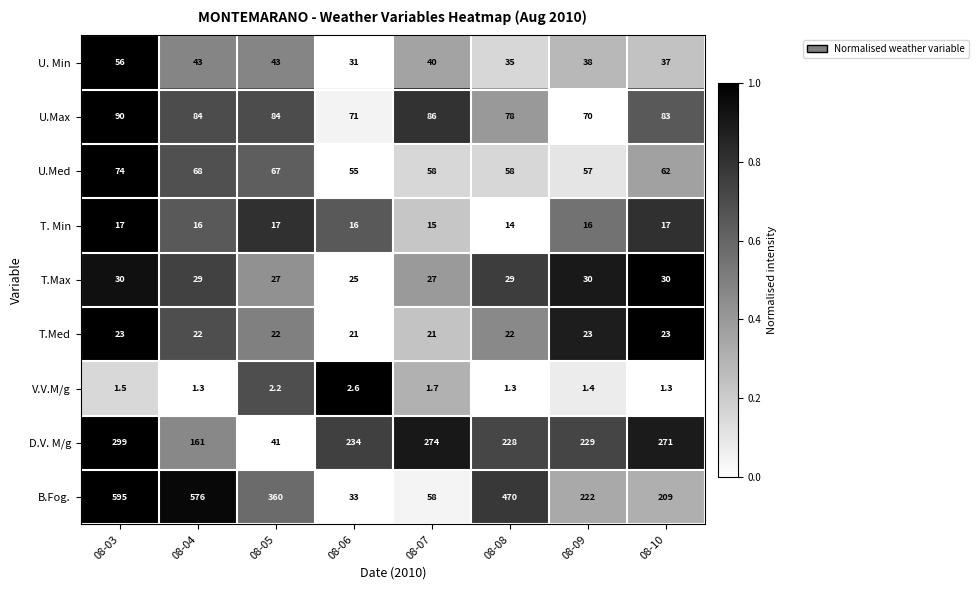

Which series has the widest spread of values?

B.Fog.